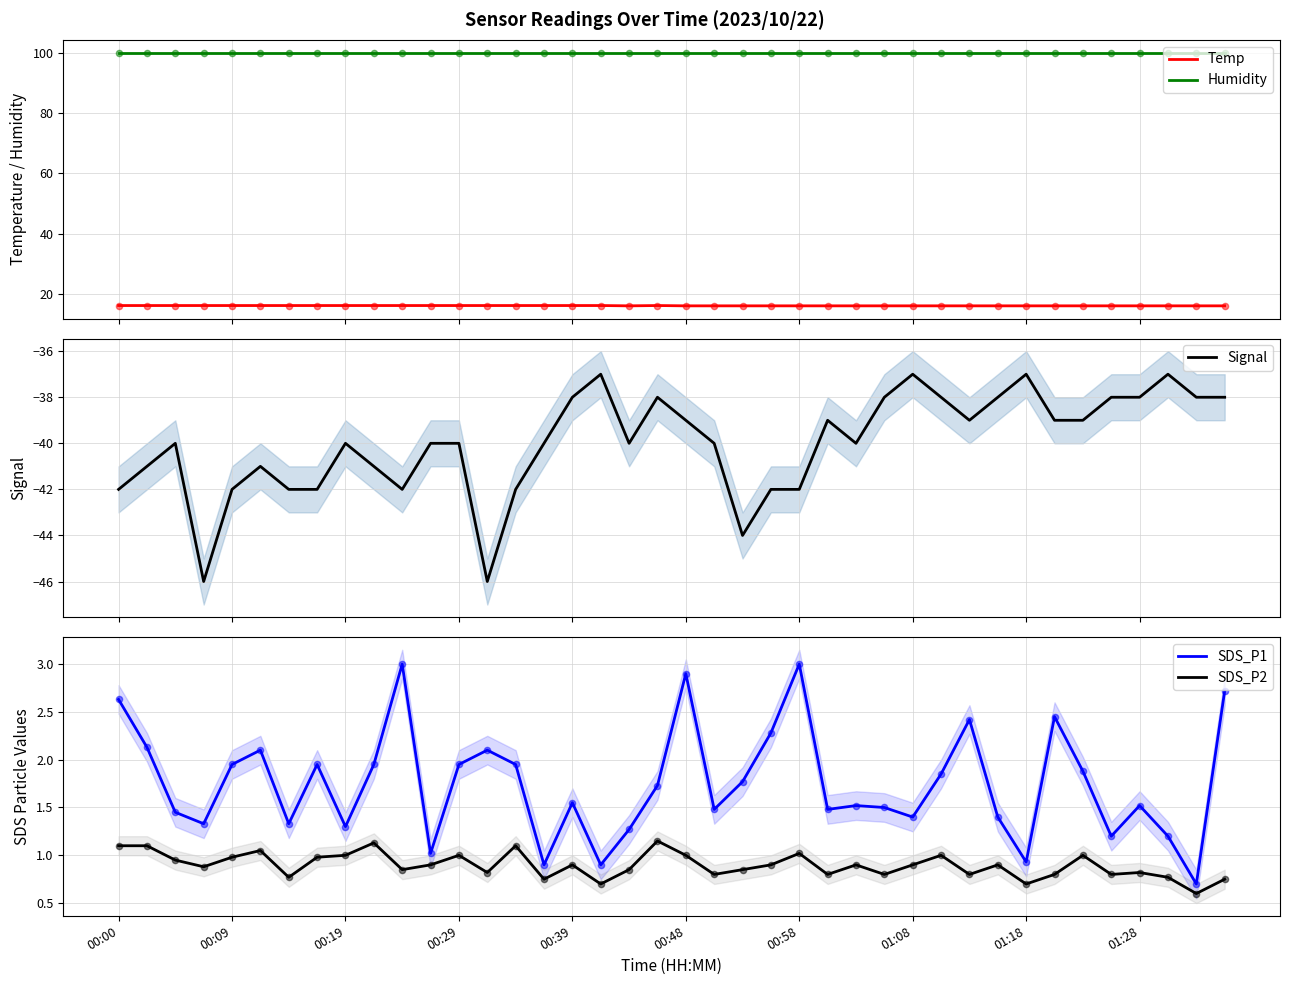

Which series contains the highest Y value?

Humidity